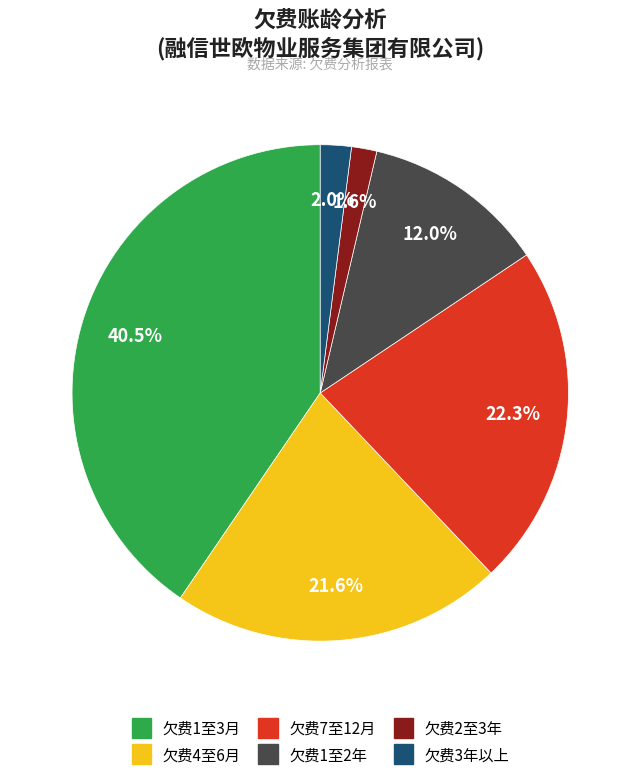

Is it true that 欠费4至6月 is 22% of the pie?

True